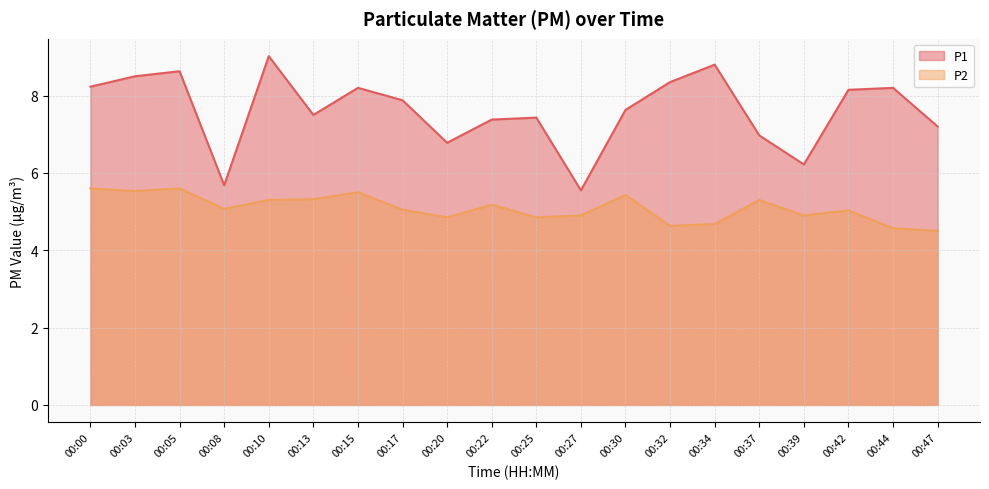

How many distinct data groups are displayed?

2